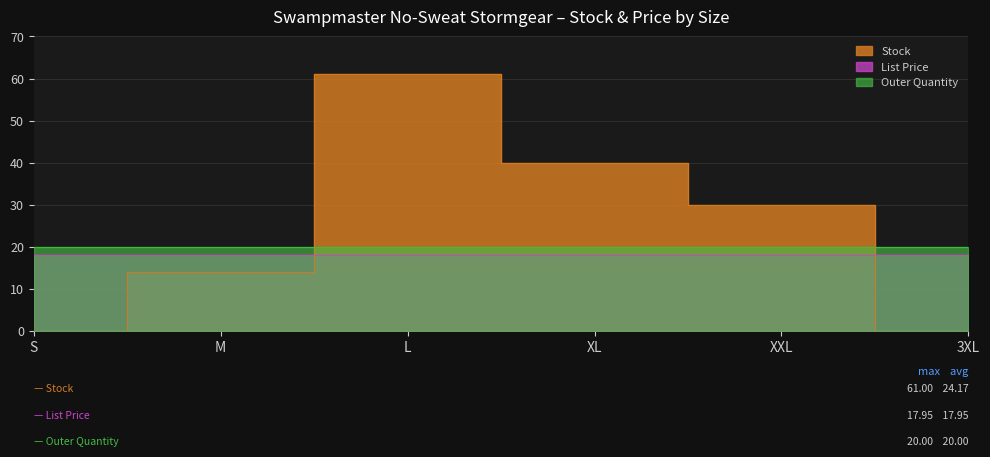

At which category is the sum across all series the highest?

L